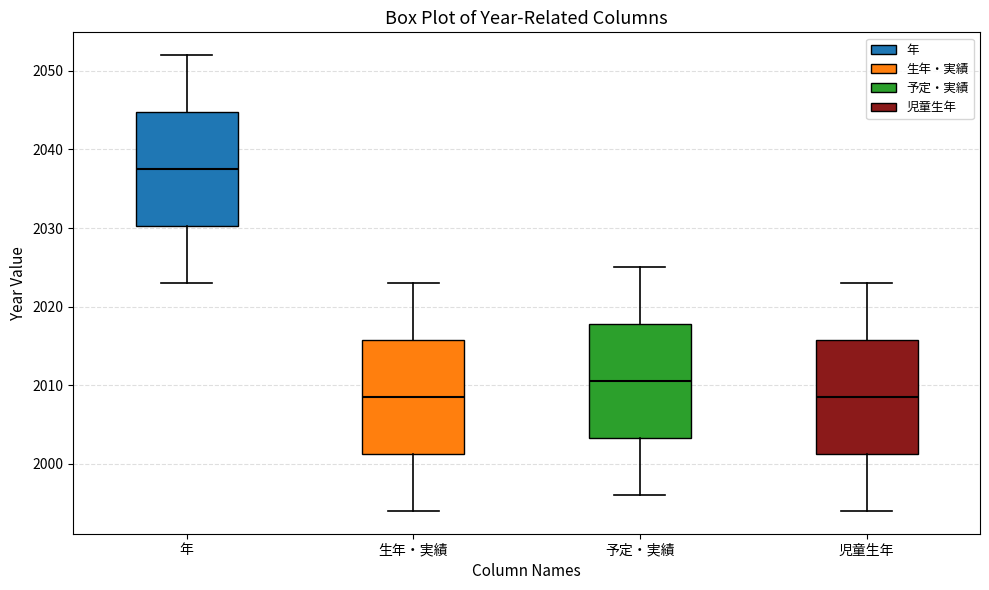

Where is the lower edge of the box for 生年・実績 on the y-axis? The values are not printed on the chart, so give them approximately, as read against the axis.

2001